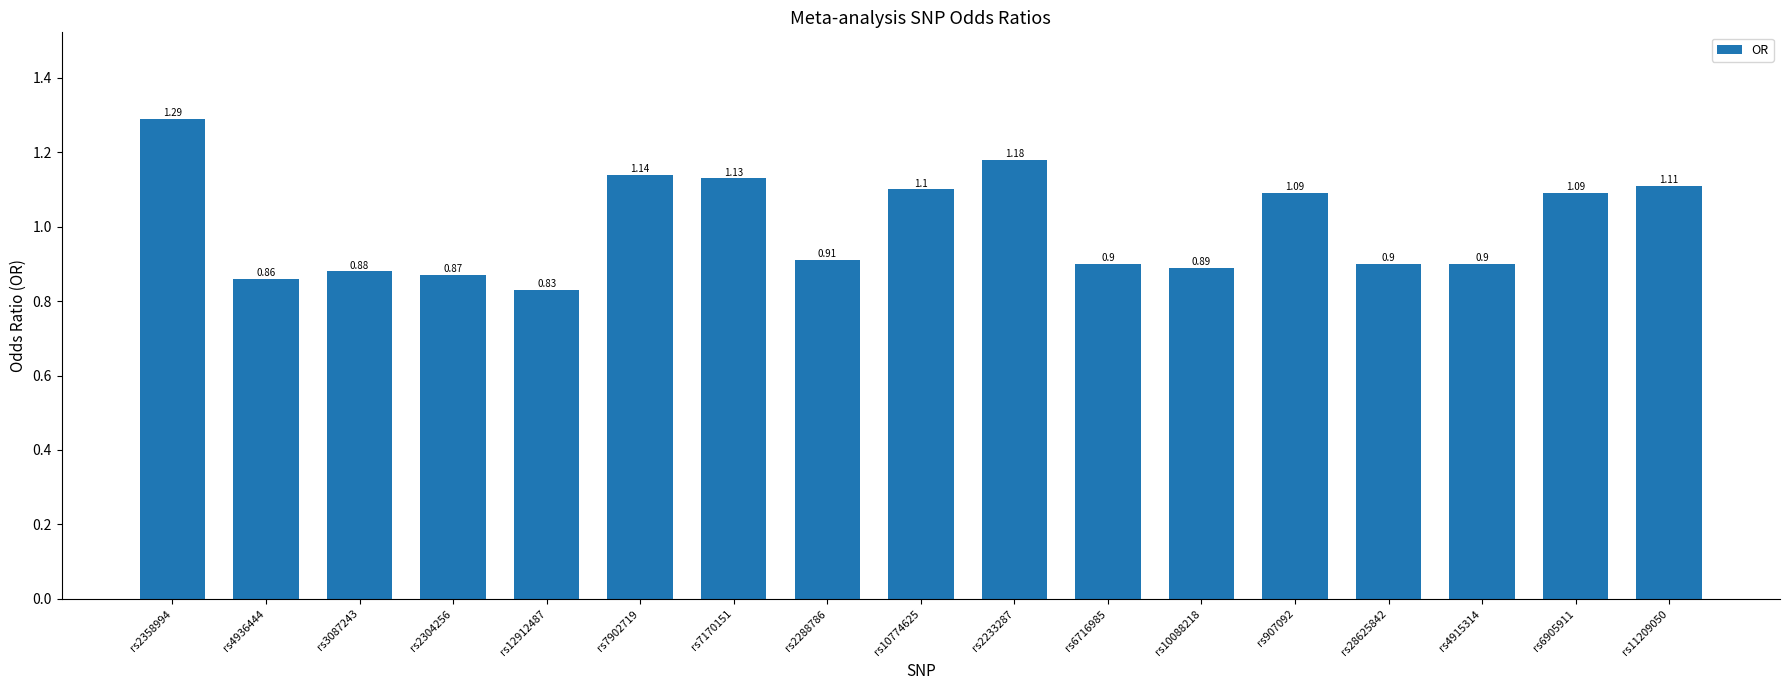

Is it true that the value at rs10088218 is 0.9?

True